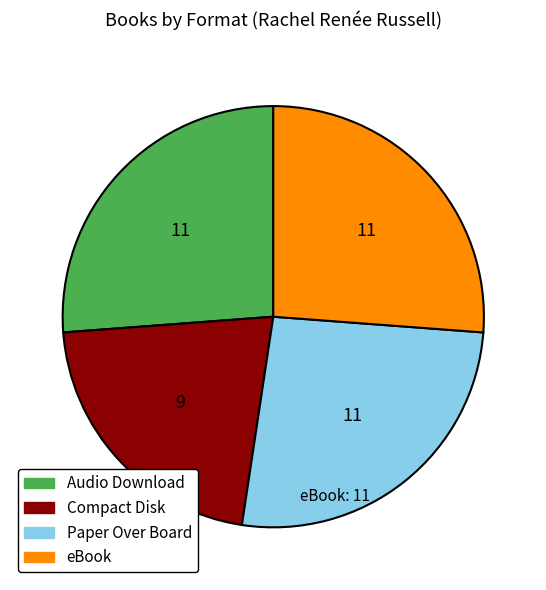

Which slice is the smallest?

Compact Disk